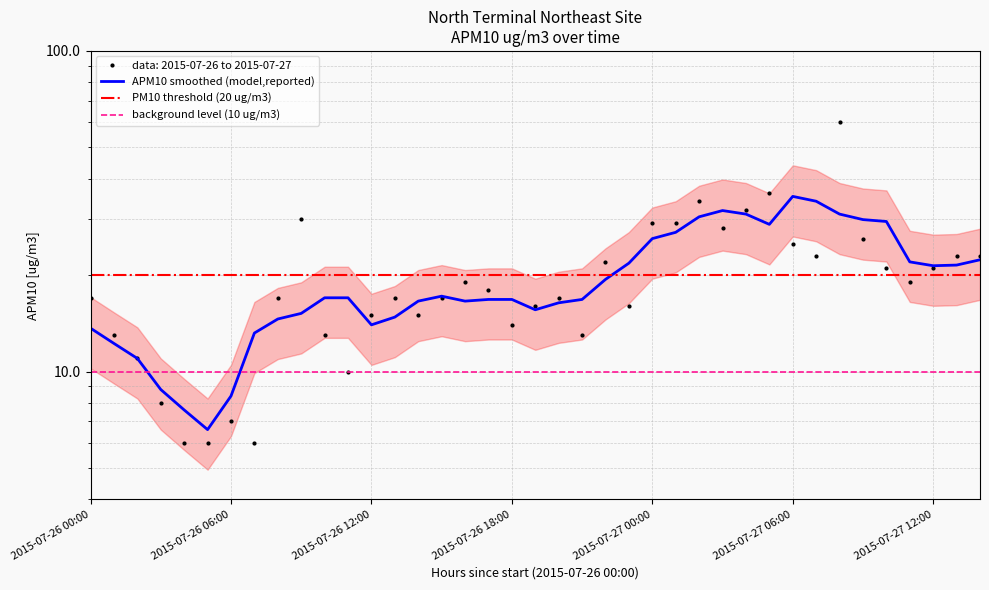

True or false: the data shows 8 at 2015-07-26 23:00.

False